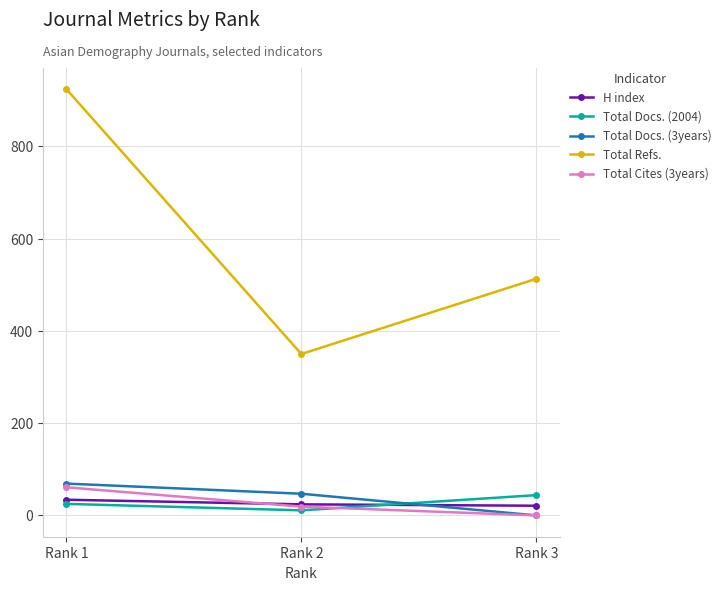

What are all the series names shown in the legend?

H index, Total Docs. (2004), Total Docs. (3years), Total Refs., Total Cites (3years)